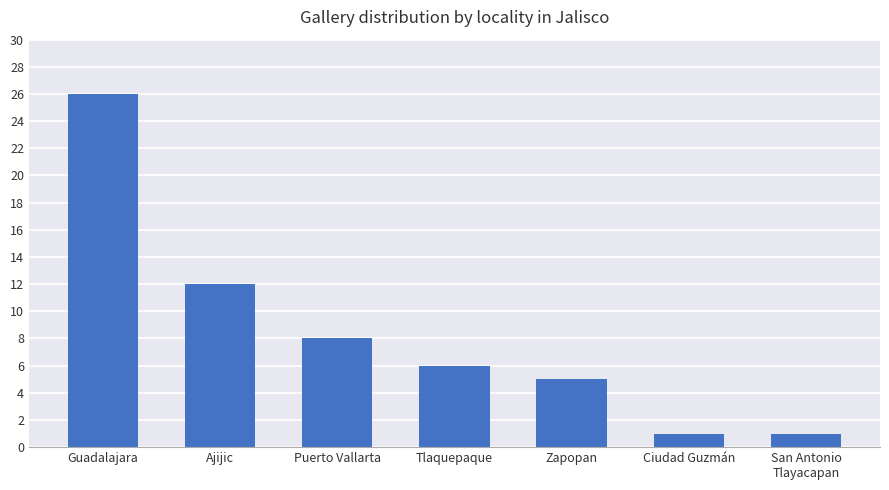

What is the smallest value displayed?

1